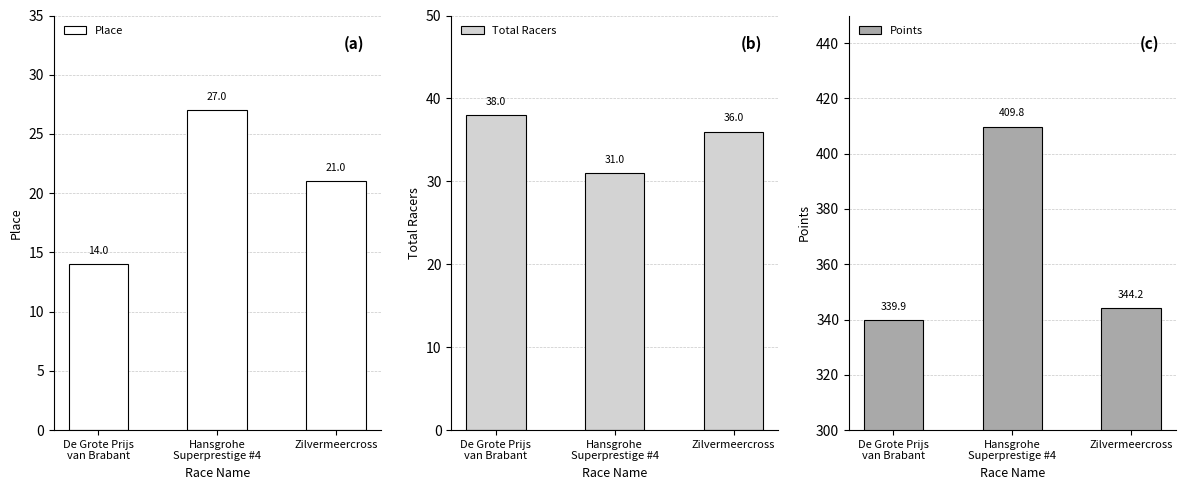

True or false: Total Racers has a value of 31.0 at Hansgrohe
Superprestige #4.

True